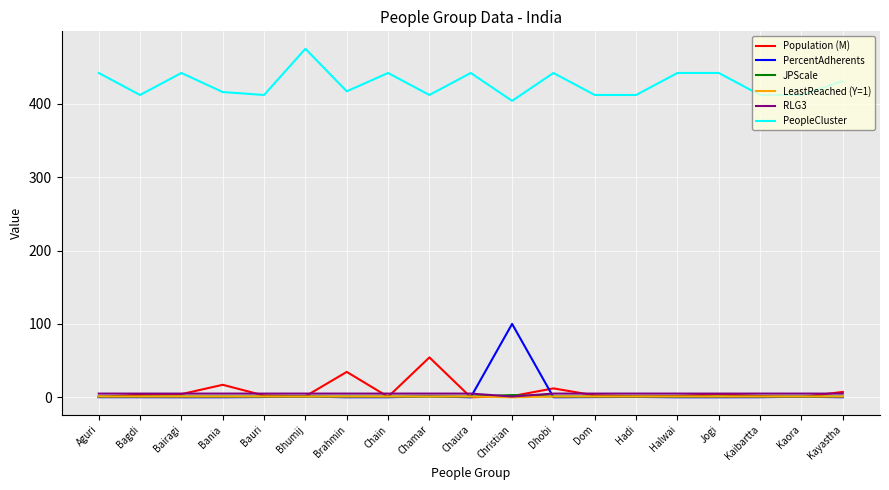

Does the chart display data point markers on the line(s)?

No